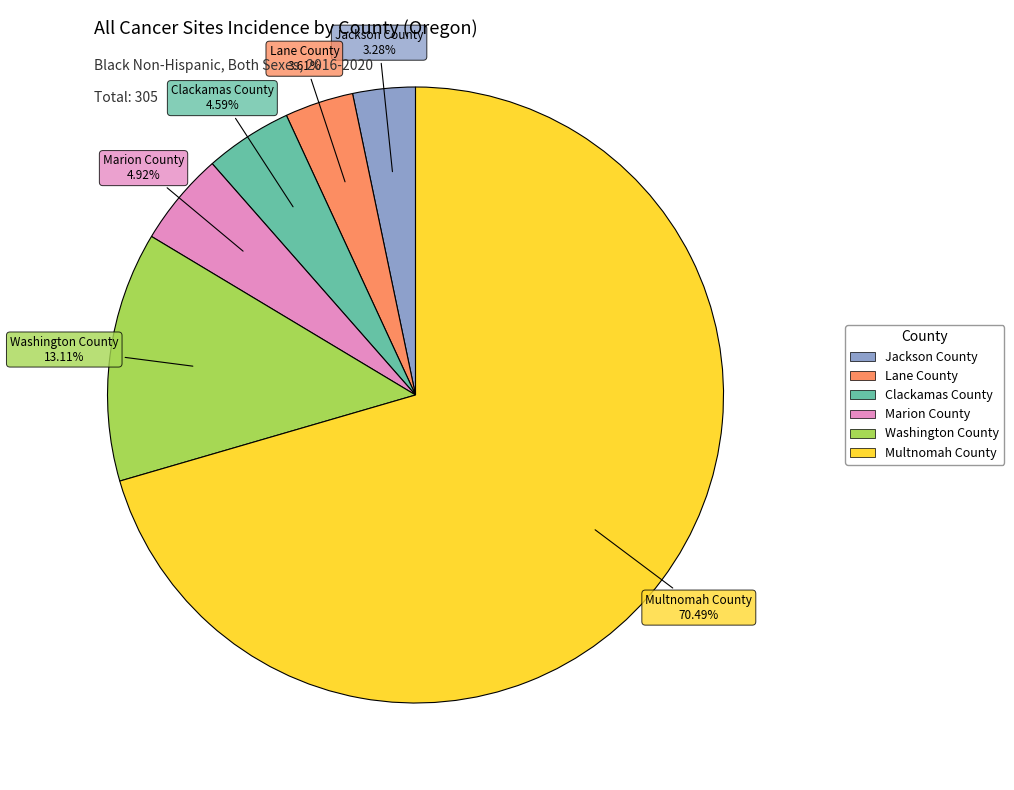

What percentage is the Jackson County slice, to the nearest percent?

3%